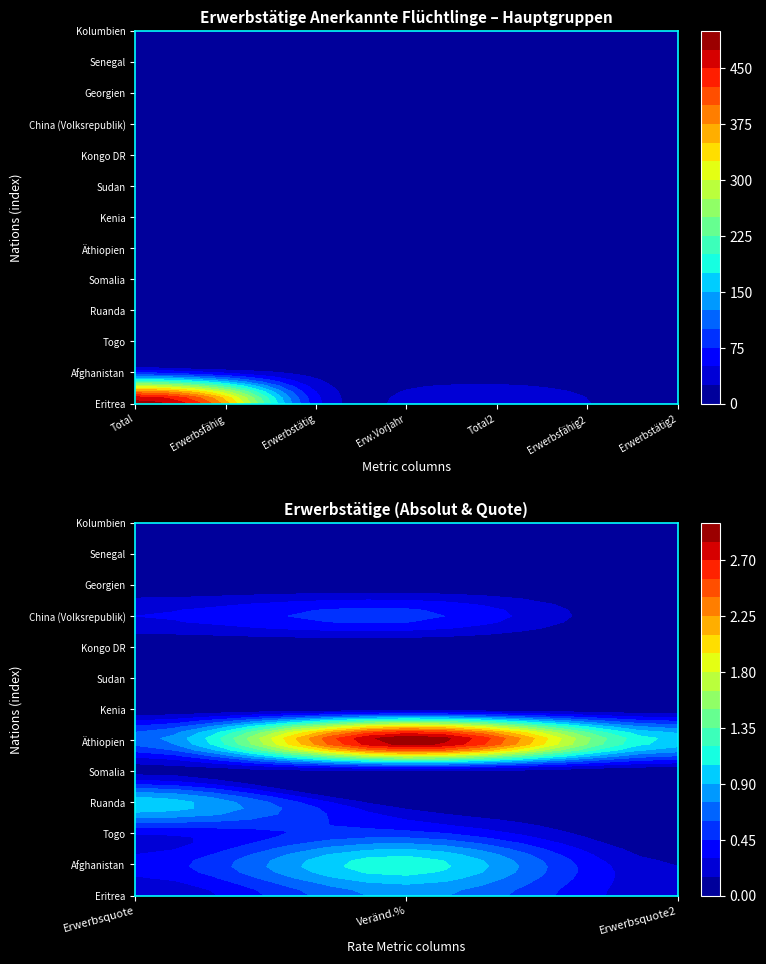

Where is Kenia nearest to the value 6?

1